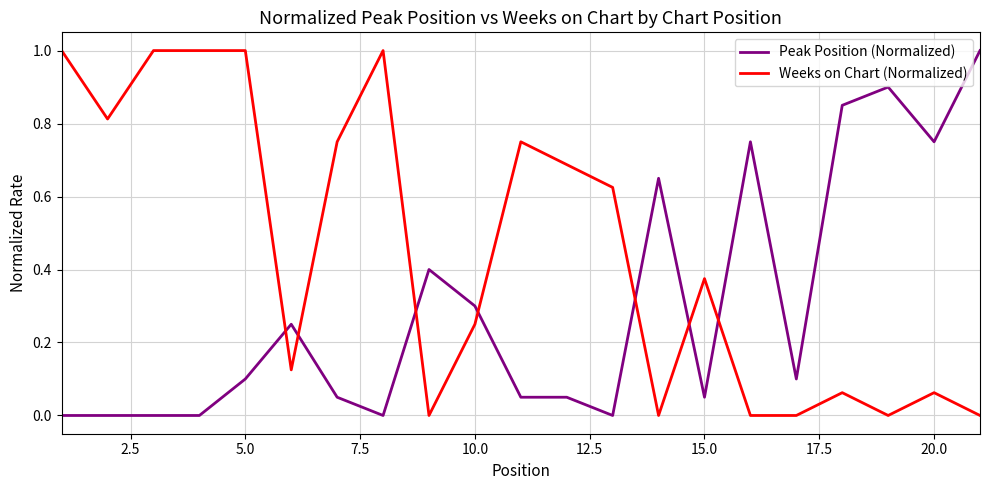

Which series has the largest total across all categories?

Weeks on Chart (Normalized)